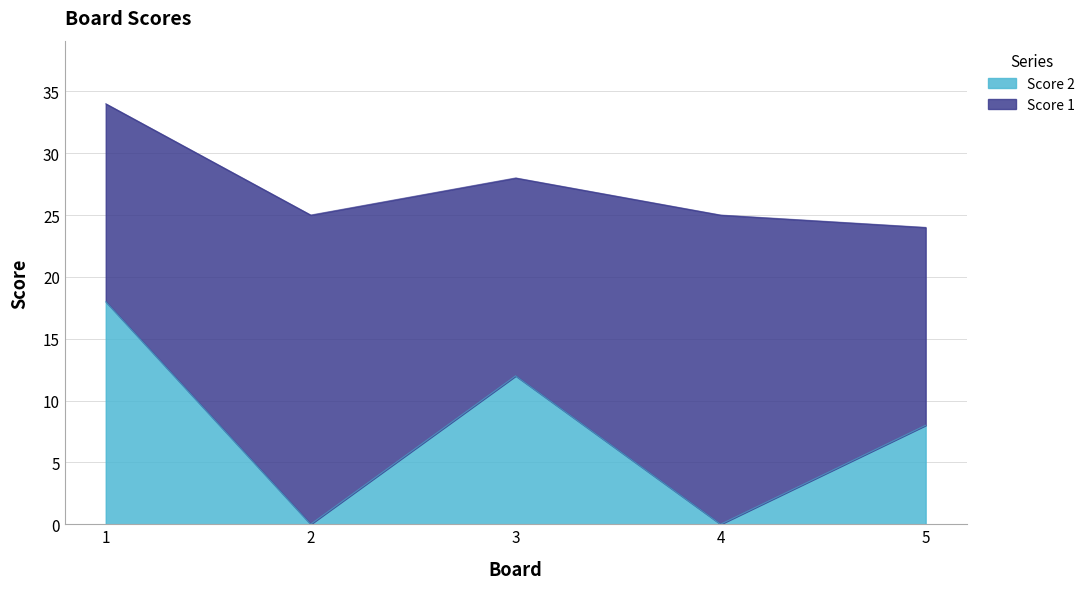

How many interior local peaks (higher than both neighbors) does the data have?

1